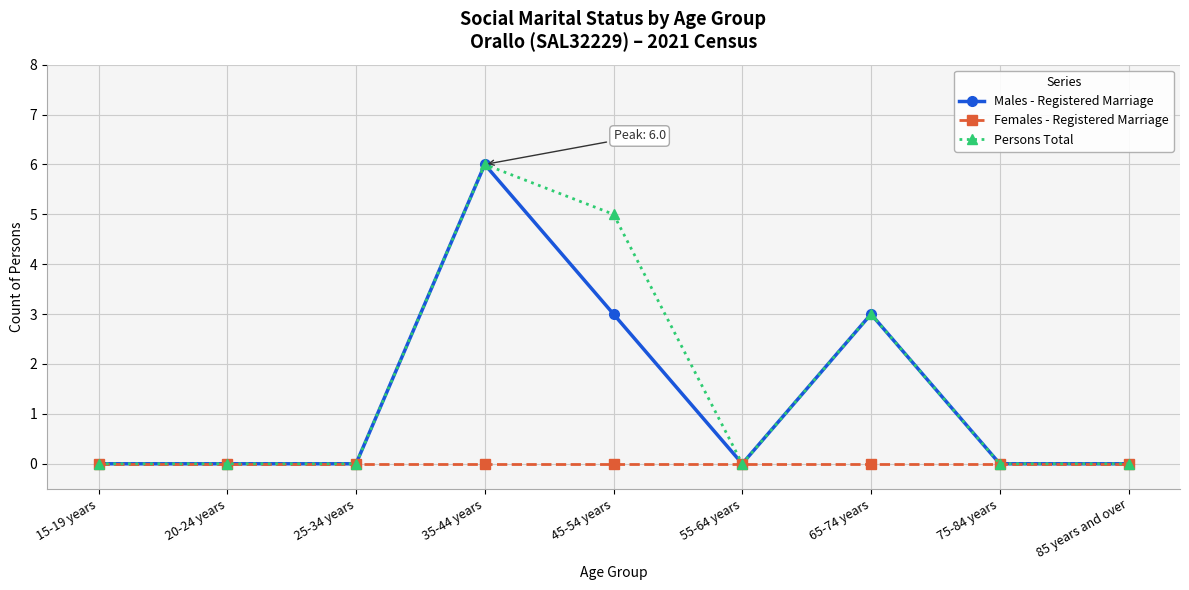

What is the label of the 8th point from the right?

20-24 years